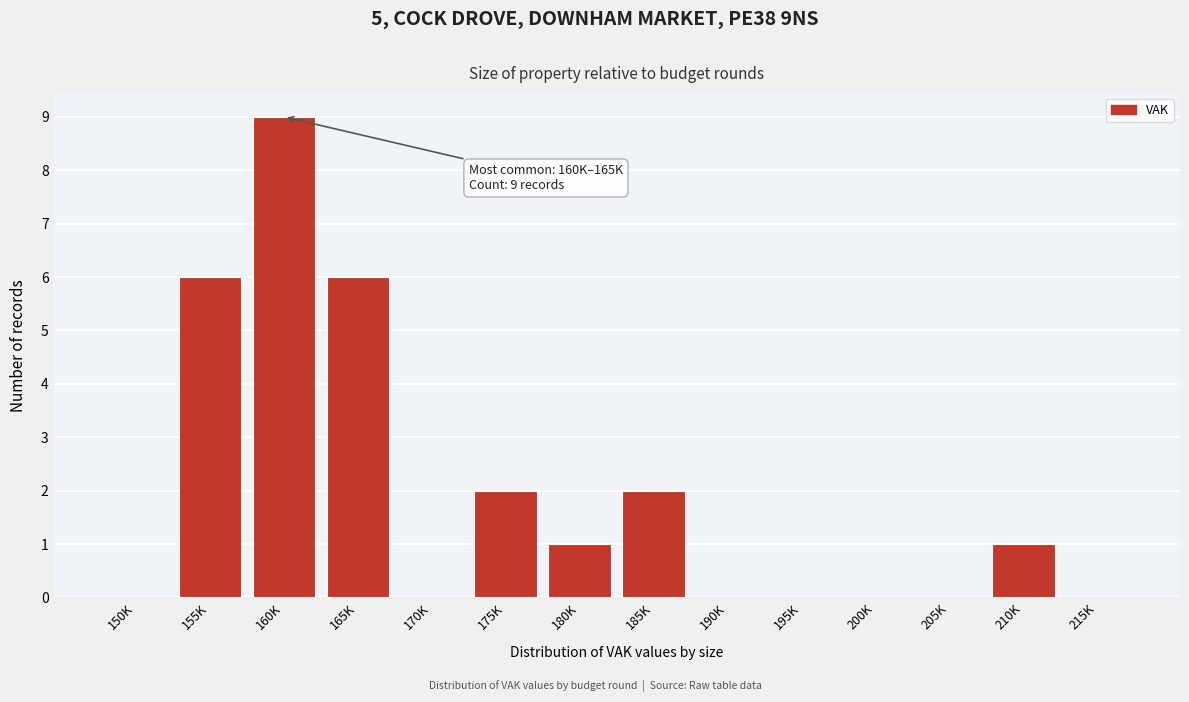

Reading left to right, transcribe all the data shown in this chart.

150K=0	155K=6	160K=9	165K=6	170K=0	175K=2	180K=1	185K=2	190K=0	195K=0	200K=0	205K=0	210K=1	215K=0